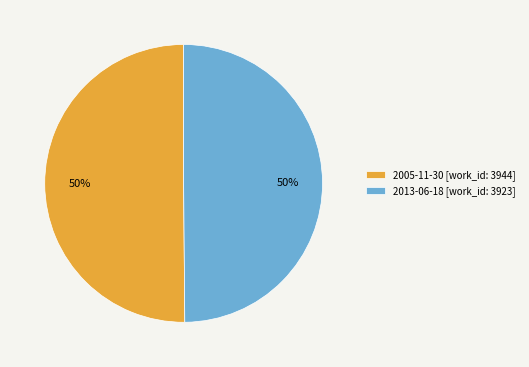

Combined, do 2013-06-18 [work_id: 3923] and 2005-11-30 [work_id: 3944] account for over 50%?

Yes